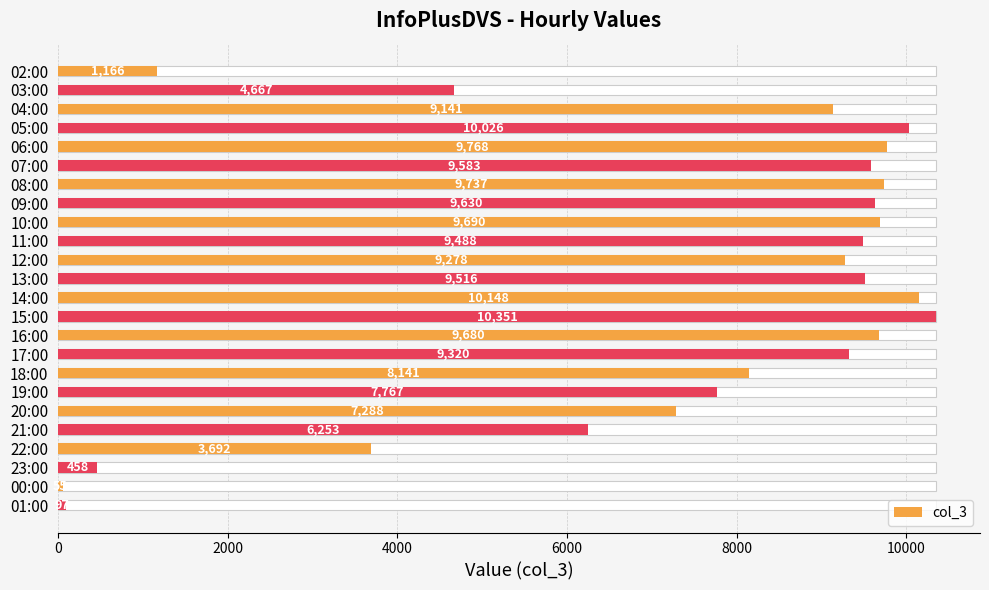

The value at 21:00 is 8149. True or false?

False